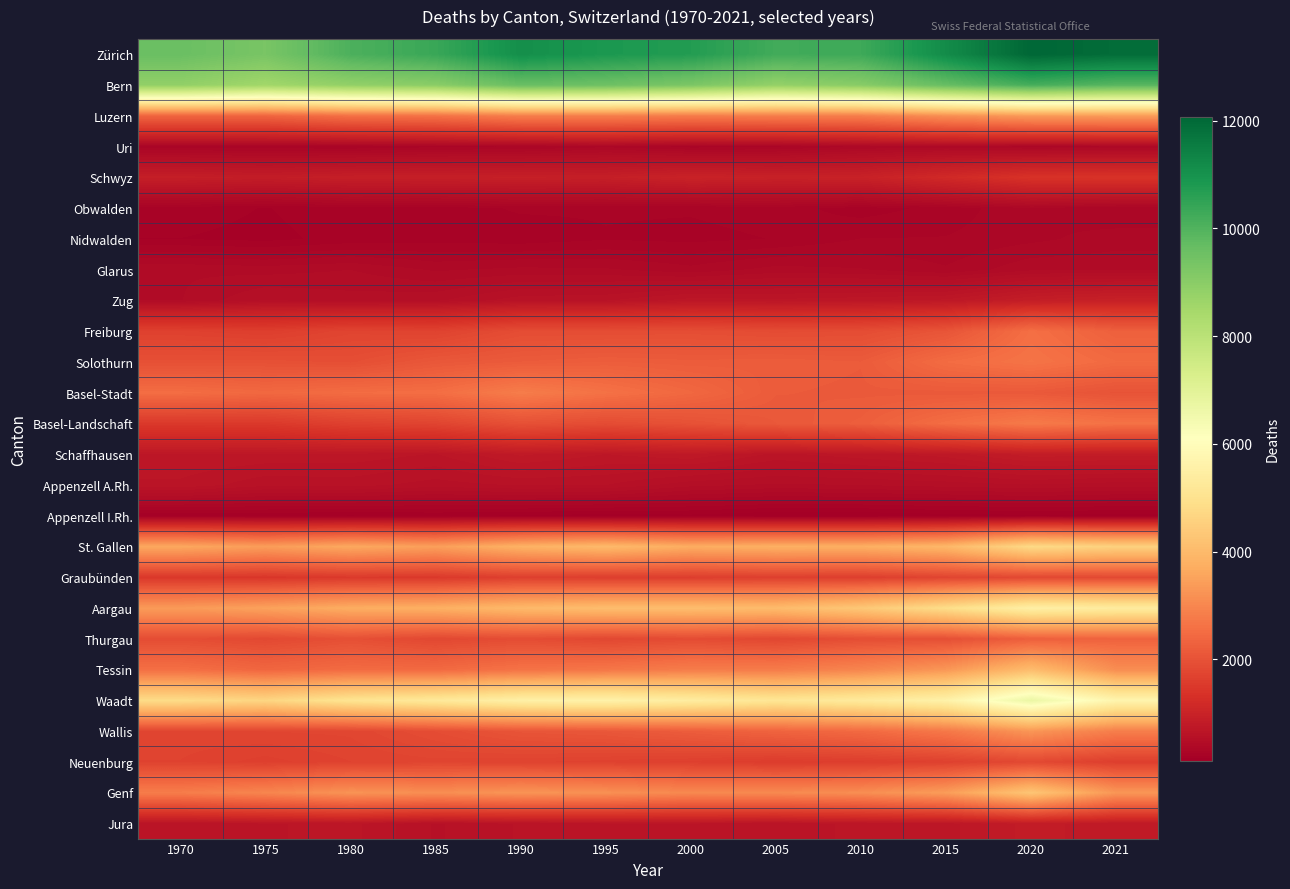

Reading left to right, transcribe all the data shown in this chart.

Zürich: 1970=9591	1975=9315	1980=10075	1985=10373	1990=11087	1995=10839	2000=10726	2005=10240	2010=10296	2015=11156	2020=12078	2021=11925
Bern: 1970=8855	1975=8550	1980=8851	1985=8992	1990=9614	1995=9521	2000=9266	2005=8810	2010=9035	2015=9644	2020=10175	2021=9890
Luzern: 1970=2352	1975=2356	1980=2569	1985=2609	1990=2834	1995=2831	2000=2782	2005=2821	2010=2832	2015=3137	2020=3346	2021=3366
Uri: 1970=272	1975=267	1980=259	1985=287	1990=293	1995=335	2000=278	2005=287	2010=351	2015=367	2020=327	2021=338
Schwyz: 1970=884	1975=852	1980=899	1985=903	1990=915	1995=902	2000=988	2005=953	2010=965	2015=1164	2020=1361	2021=1374
Obwalden: 1970=231	1975=205	1980=238	1985=229	1990=261	1995=260	2000=260	2005=276	2010=232	2015=270	2020=344	2021=302
Nidwalden: 1970=207	1975=193	1980=225	1985=235	1990=226	1995=250	2000=240	2005=256	2010=302	2015=304	2020=335	2021=371
Glarus: 1970=435	1975=422	1980=441	1985=387	1990=408	1995=402	2000=364	2005=413	2010=399	2015=354	2020=431	2021=432
Zug: 1970=438	1975=538	1980=509	1985=526	1990=610	1995=622	2000=700	2005=688	2010=706	2015=735	2020=868	2021=941
Freiburg: 1970=1665	1975=1608	1980=1731	1985=1698	1990=1891	1995=1896	2000=1910	2005=1873	2010=1893	2015=2049	2020=2556	2021=2269
Solothurn: 1970=1956	1975=1960	1980=1925	1985=2097	1990=2174	1995=2221	2000=2187	2005=2206	2010=2174	2015=2500	2020=2646	2021=2457
Basel-Stadt: 1970=2524	1975=2432	1980=2509	1985=2540	1990=2812	1995=2610	2000=2416	2005=2175	2010=2157	2015=2146	2020=2138	2021=2018
Basel-Landschaft: 1970=1497	1975=1504	1980=1657	1985=1732	1990=1965	1995=1878	2000=1981	2005=2122	2010=2232	2015=2525	2020=2765	2021=2610
Schaffhausen: 1970=719	1975=709	1980=706	1985=671	1990=778	1995=720	2000=760	2005=661	2010=703	2015=743	2020=841	2021=832
Appenzell A.Rh.: 1970=664	1975=594	1980=601	1985=559	1990=586	1995=582	2000=503	2005=479	2010=489	2015=508	2020=530	2021=505
Appenzell I.Rh.: 1970=166	1975=168	1980=155	1985=167	1990=152	1995=135	2000=146	2005=114	2010=117	2015=137	2020=148	2021=142
St. Gallen: 1970=3618	1975=3411	1980=3634	1985=3447	1990=3825	1995=4000	2000=3716	2005=3779	2010=3764	2015=3945	2020=4767	2021=4560
Graubünden: 1970=1477	1975=1446	1980=1508	1985=1503	1990=1634	1995=1603	2000=1598	2005=1632	2010=1608	2015=1734	2020=1800	2021=1825
Aargau: 1970=3366	1975=3504	1980=3723	1985=3780	1990=3985	1995=4080	2000=4079	2005=4035	2010=4330	2015=4871	2020=5517	2021=5368
Thurgau: 1970=1900	1975=1811	1980=1950	1985=1791	1990=1892	1995=1790	2000=1871	2005=1786	2010=1919	2015=1941	2020=2253	2021=2327
Tessin: 1970=2562	1975=2388	1980=2482	1985=2457	1990=2625	1995=2694	2000=2812	2005=2791	2010=2971	2015=3294	2020=4067	2021=3118
Waadt: 1970=4829	1975=4657	1980=5073	1985=5263	1990=5543	1995=5612	2000=5398	2005=5142	2010=5310	2015=5599	2020=6700	2021=5713
Wallis: 1970=1732	1975=1751	1980=1761	1985=1893	1990=2044	1995=2086	2000=2206	2005=2331	2010=2451	2015=2726	2020=3276	2021=2831
Neuenburg: 1970=1701	1975=1633	1980=1702	1985=1731	1990=1710	1995=1679	2000=1638	2005=1562	2010=1594	2015=1655	2020=1804	2021=1616
Genf: 1970=2818	1975=2981	1980=3223	1985=3138	1990=3242	1995=3172	2000=3034	2005=3054	2010=3128	2015=3405	2020=4279	2021=3288
Jura: 1970=632	1975=669	1980=691	1985=575	1990=633	1995=667	2000=669	2005=638	2010=691	2015=697	2020=843	2021=774